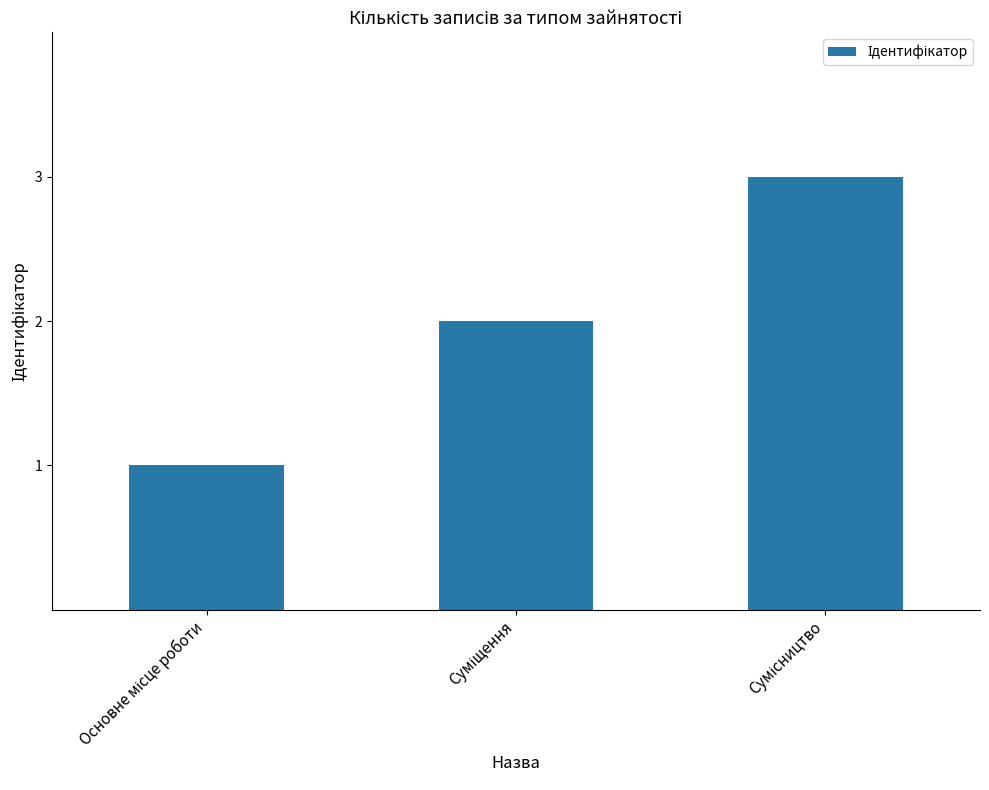

What is the sum of all values?

6